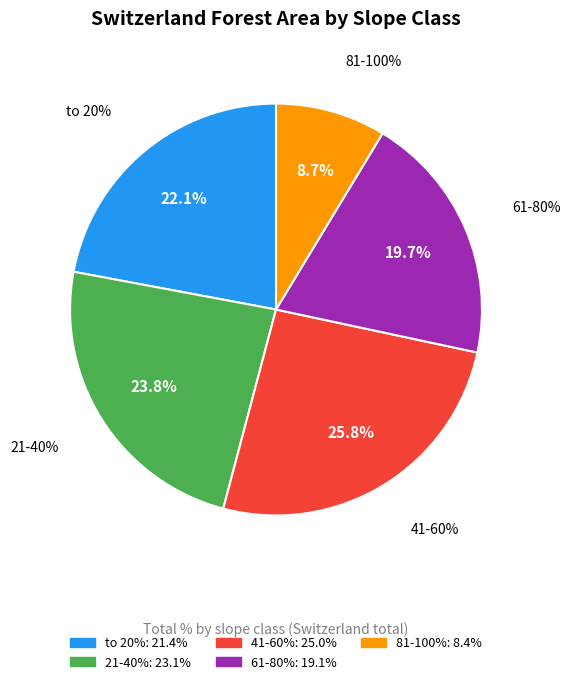

Is the sum of 61-80% and 81-100% greater than half?

No